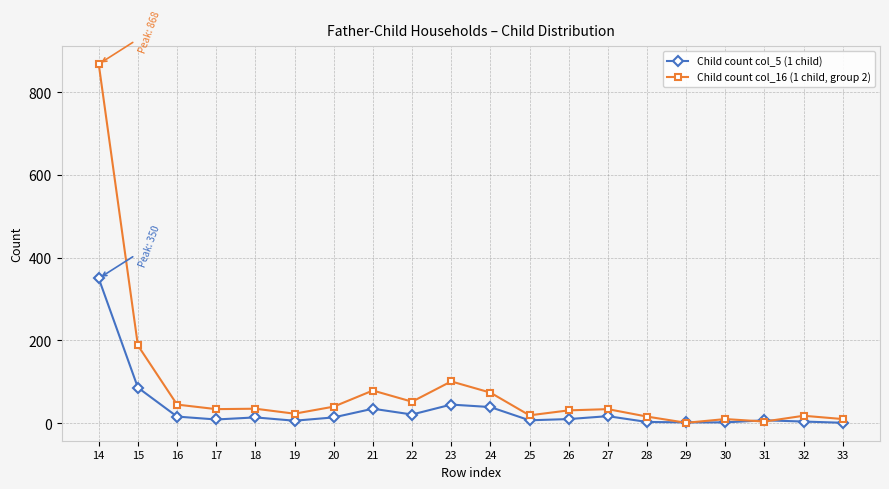

At which category is the sum across all series the highest?

14